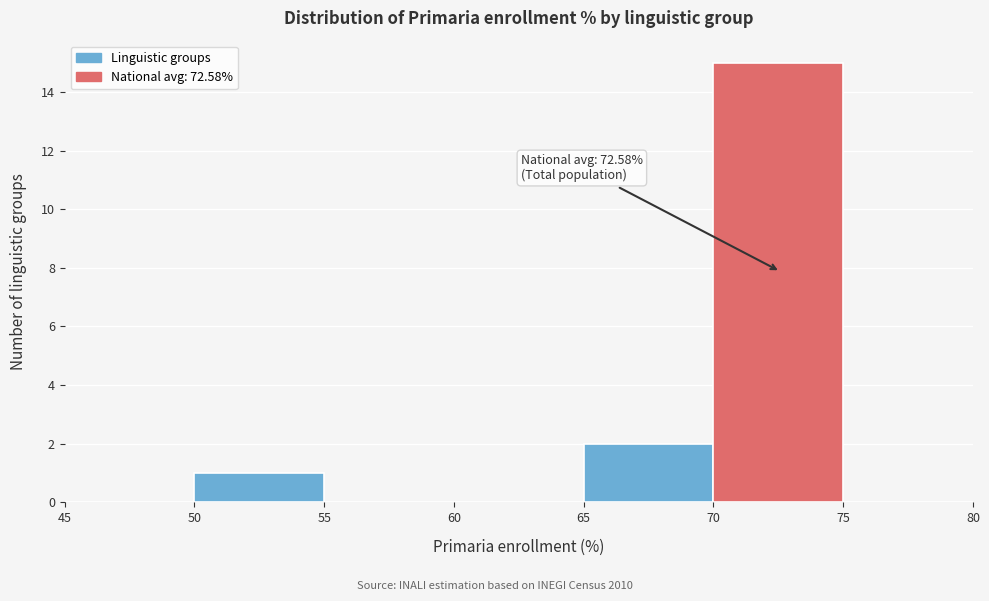

Which range on the x-axis has the tallest bar?

70 to 75